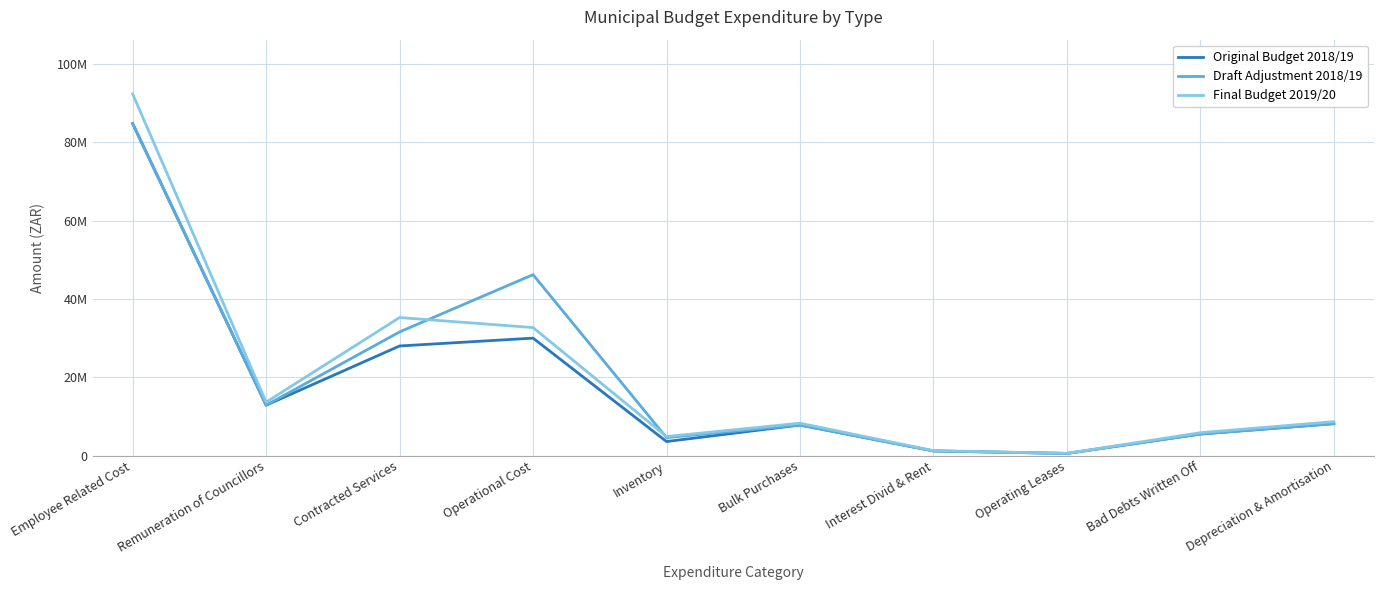

Is this an area chart (filled region under the line)?

No